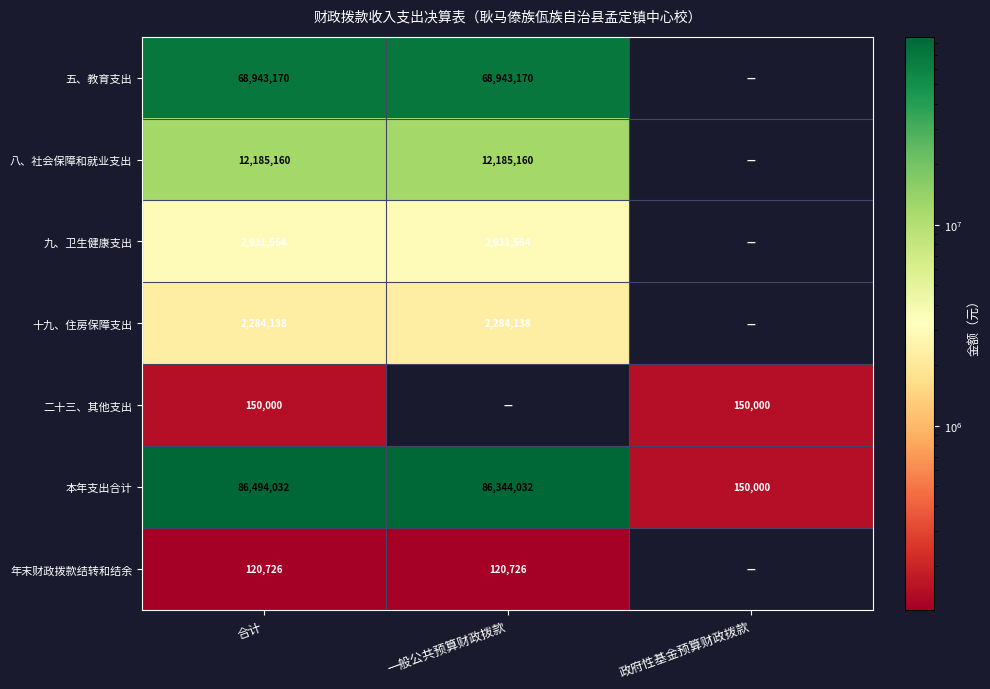

What is the spread (max minus min) of values at 合计?

86373306